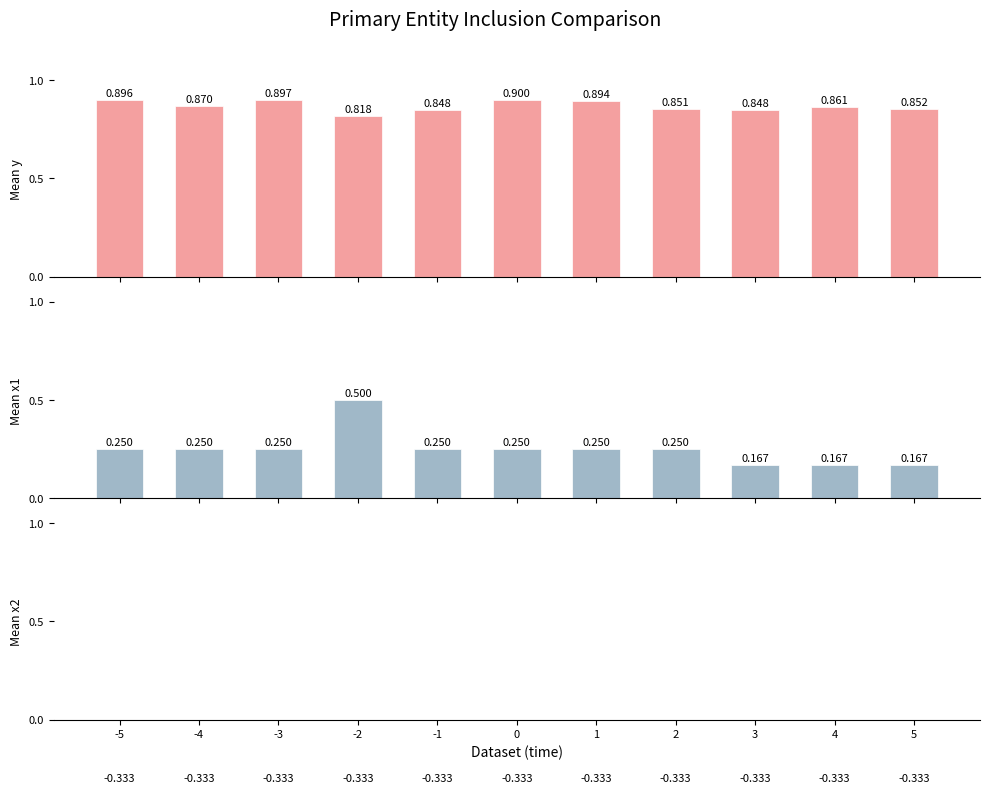

Reading left to right, extract all data points from this chart.

y: -5=0.9	-4=0.9	-3=0.9	-2=0.8	-1=0.8	0=0.9	1=0.9	2=0.9	3=0.8	4=0.9	5=0.9
x1: -5=0.2	-4=0.2	-3=0.2	-2=0.5	-1=0.2	0=0.2	1=0.2	2=0.2	3=0.2	4=0.2	5=0.2
x2: -5=-0.3	-4=-0.3	-3=-0.3	-2=-0.3	-1=-0.3	0=-0.3	1=-0.3	2=-0.3	3=-0.3	4=-0.3	5=-0.3